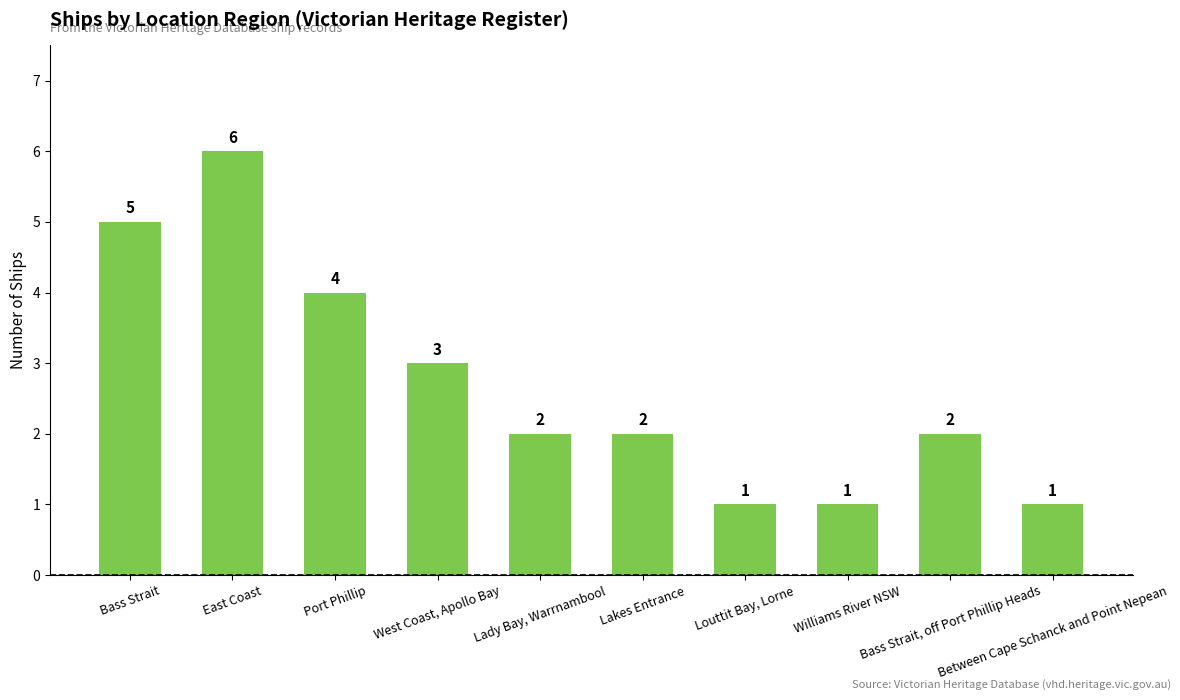

What is the value of the 7th bar from the left?

1